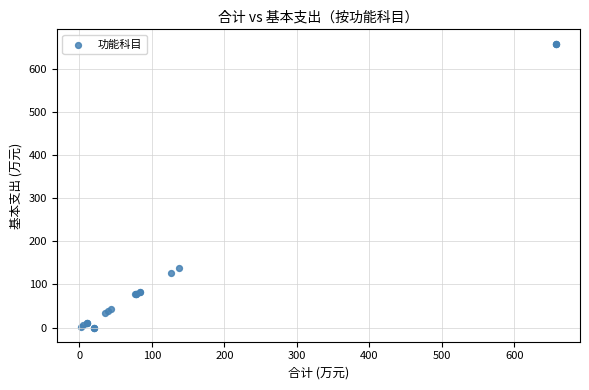

What Y value in the scatter plot is closest to 329?

137.8